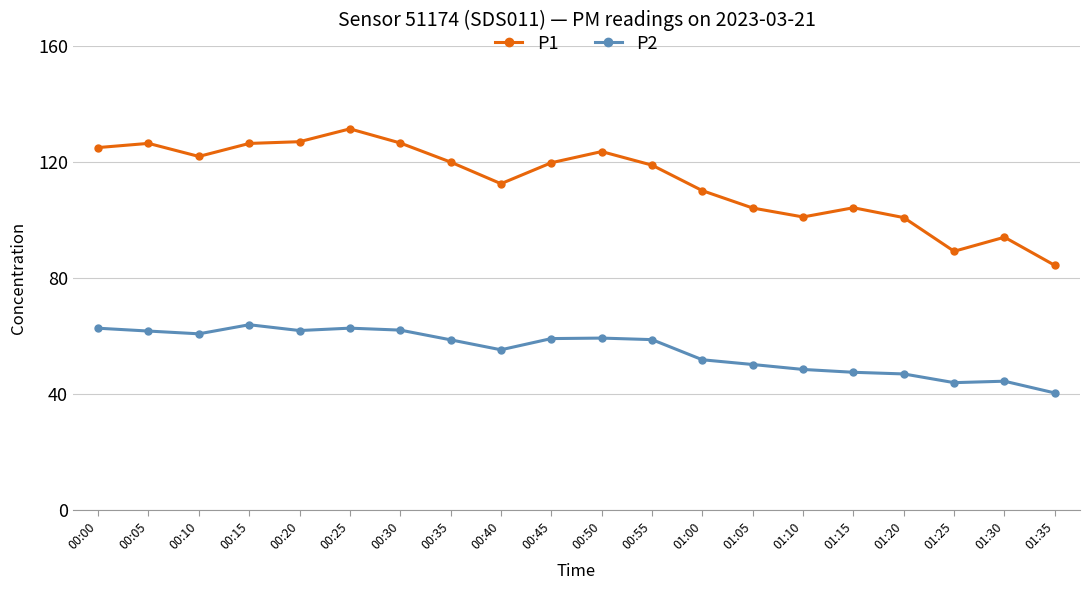

What is the sum of all P1 values?

2265.7